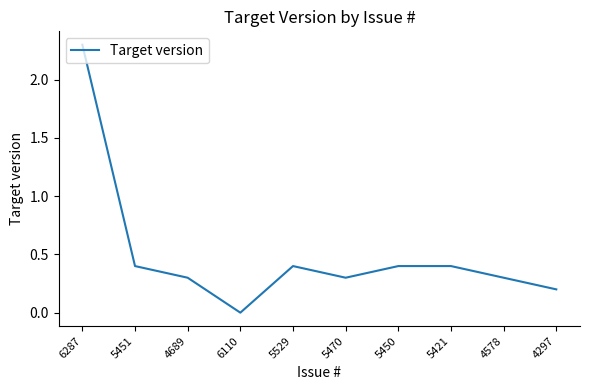

What position from the left is 5450?

7